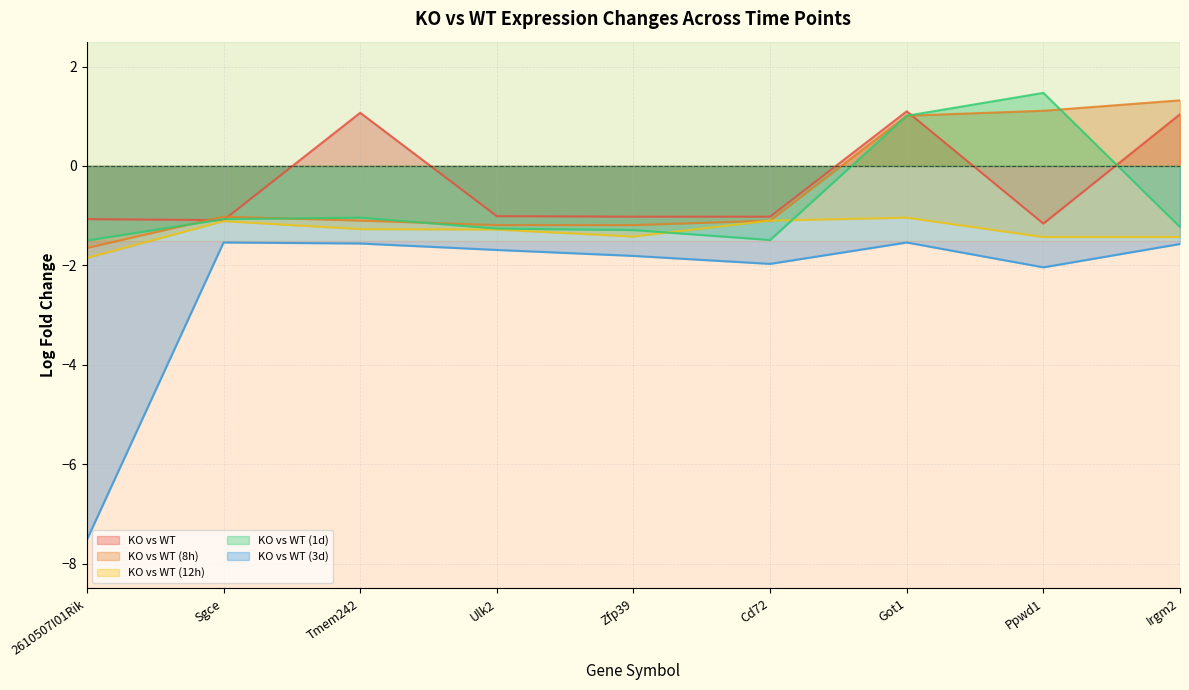

At which category does the chart reach its peak across all series?

Ppwd1